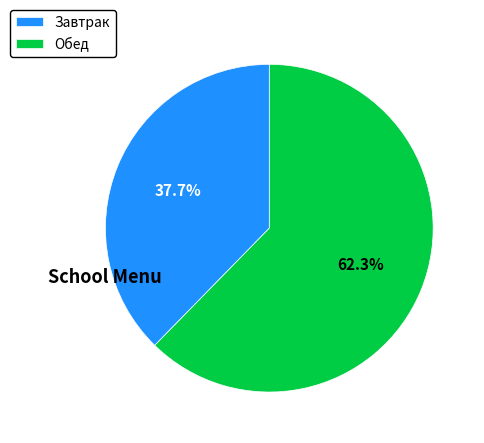

Which category has the smallest portion of the pie?

Завтрак